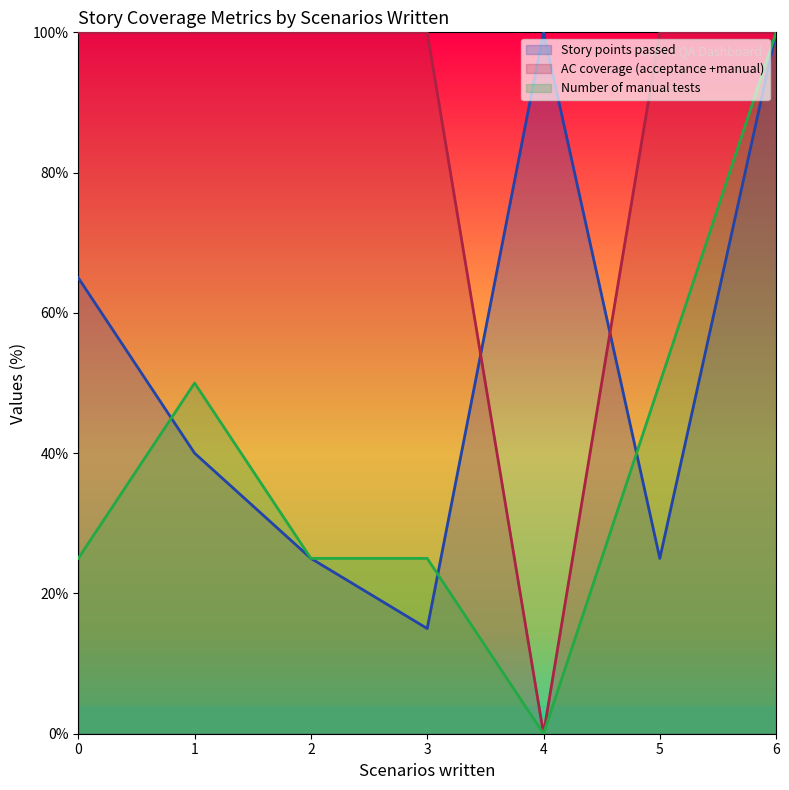

How many Story points passed values are between 25 and 100?

6